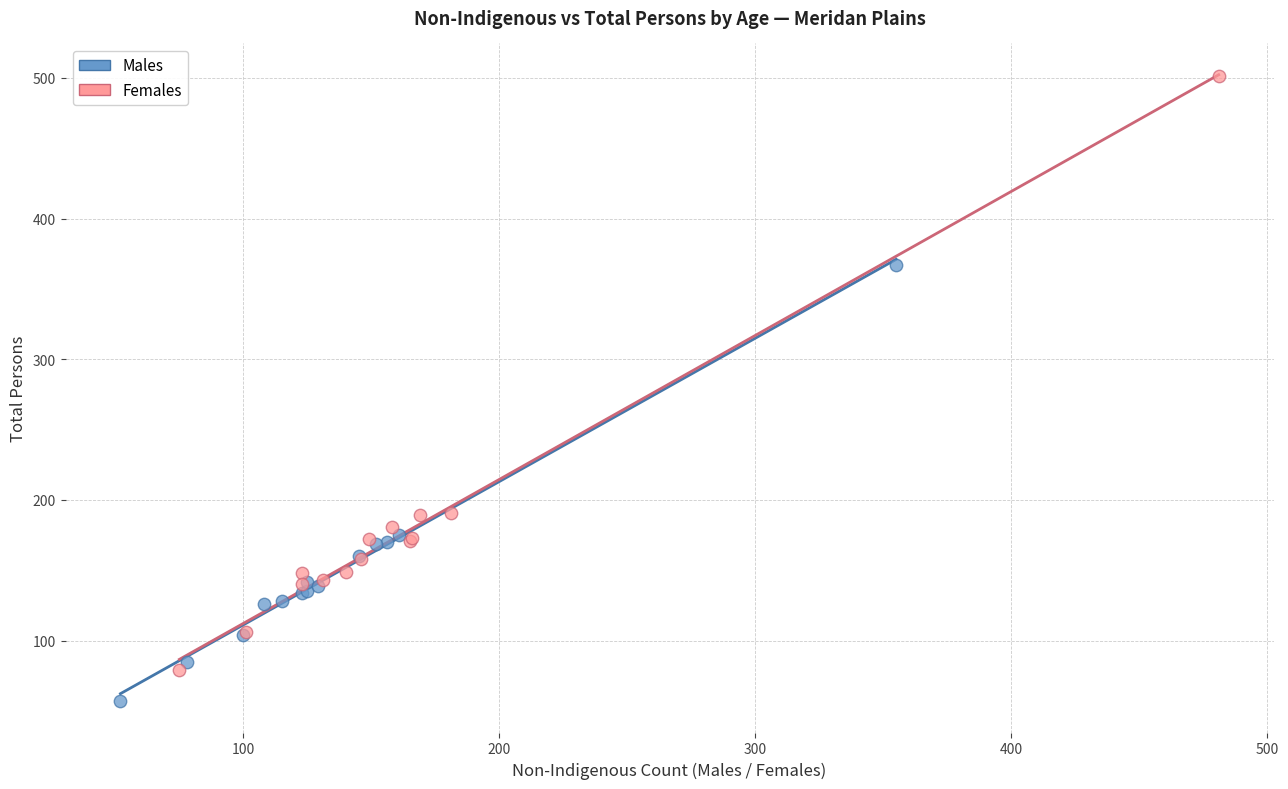

What are all the series names shown in the legend?

Males, Females